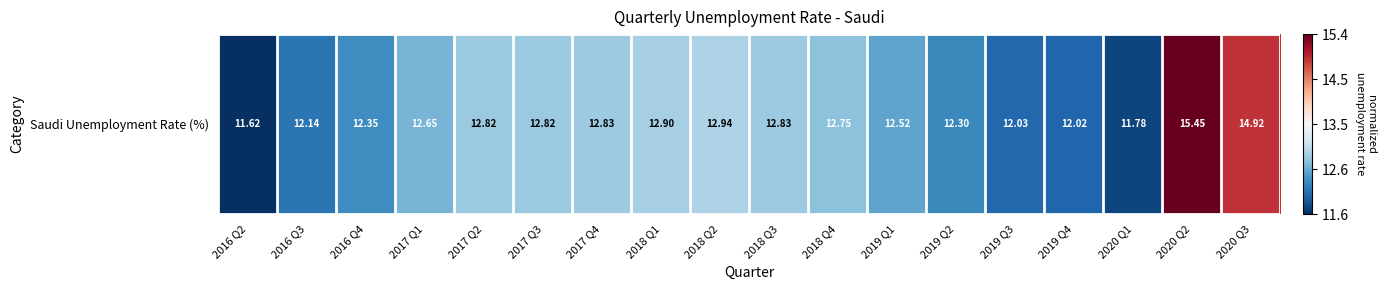

What is the sum of the values at 2018 Q1 and 2017 Q1?

-0.8